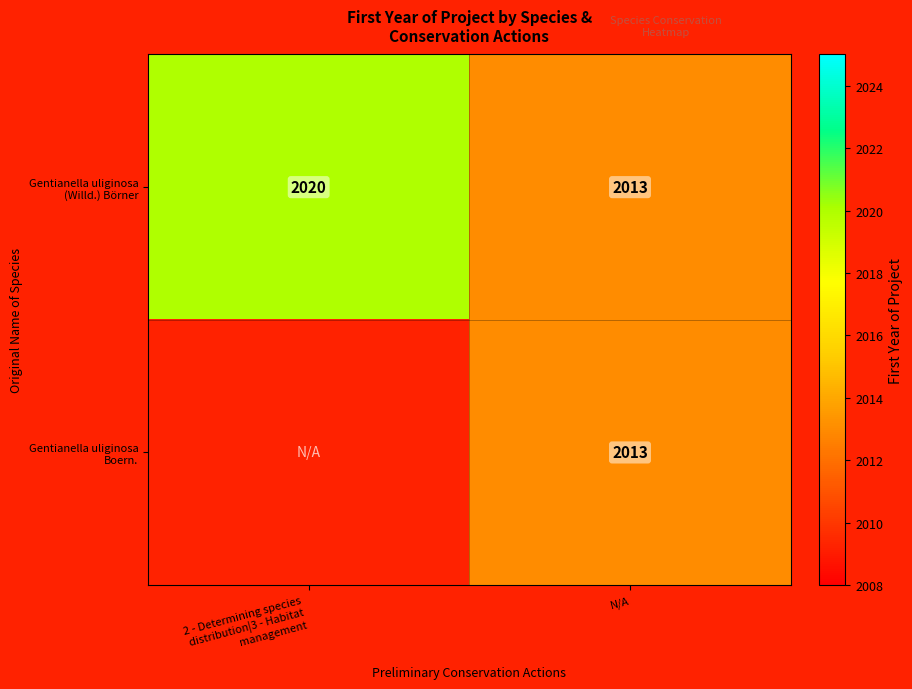

At how many categories does at least one series exceed 2019?

1